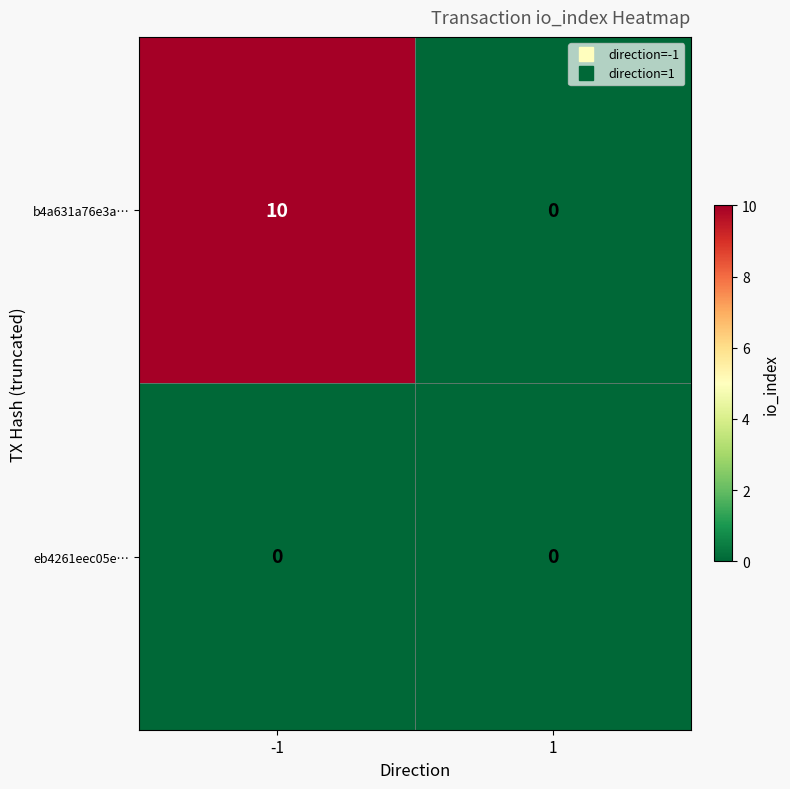

True or false: eb4261eec05e… has a value of 0 at -1.

True